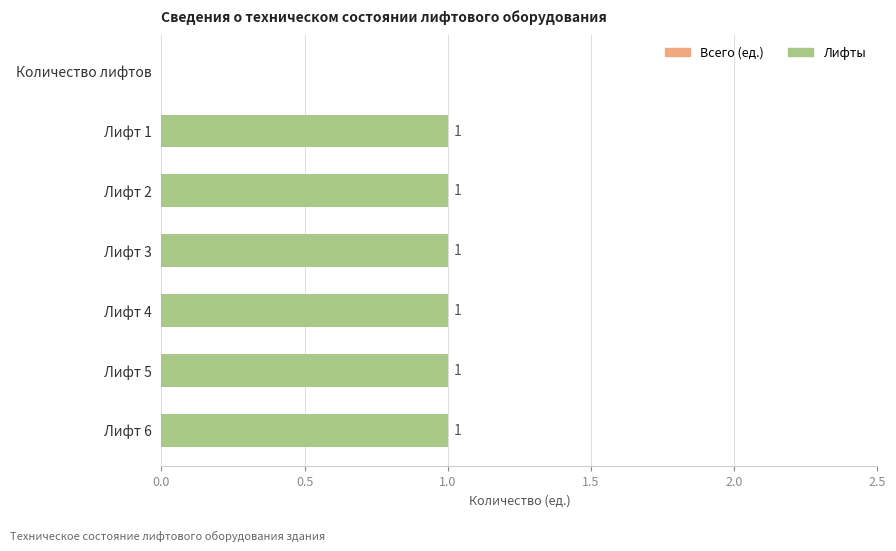

Reading top to bottom, extract all data points from this chart.

Количество лифтов=0	Лифт 1=1	Лифт 2=1	Лифт 3=1	Лифт 4=1	Лифт 5=1	Лифт 6=1